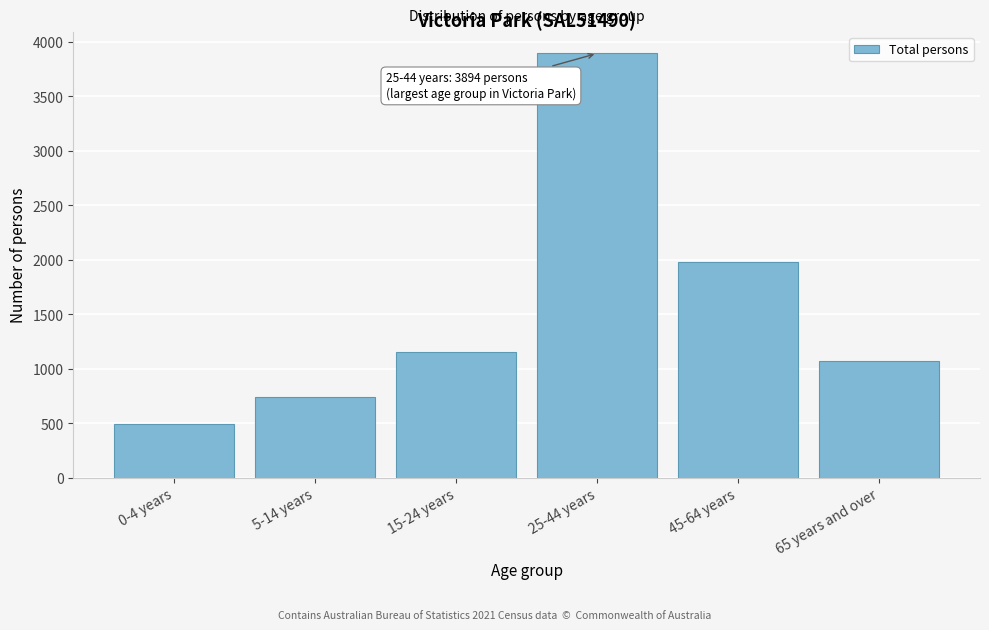

Reading left to right, what are all the values shown in this chart?

490	744	1156	3894	1982	1069